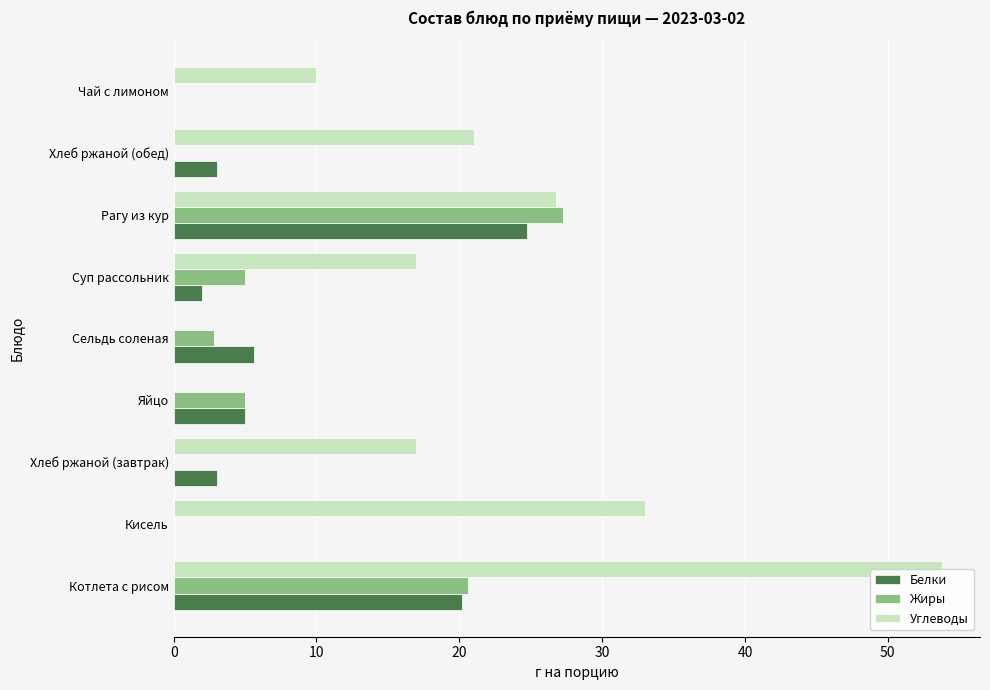

Is the value of Жиры at Хлеб ржаной (обед) greater than the value of Белки at Сельдь соленая?

No